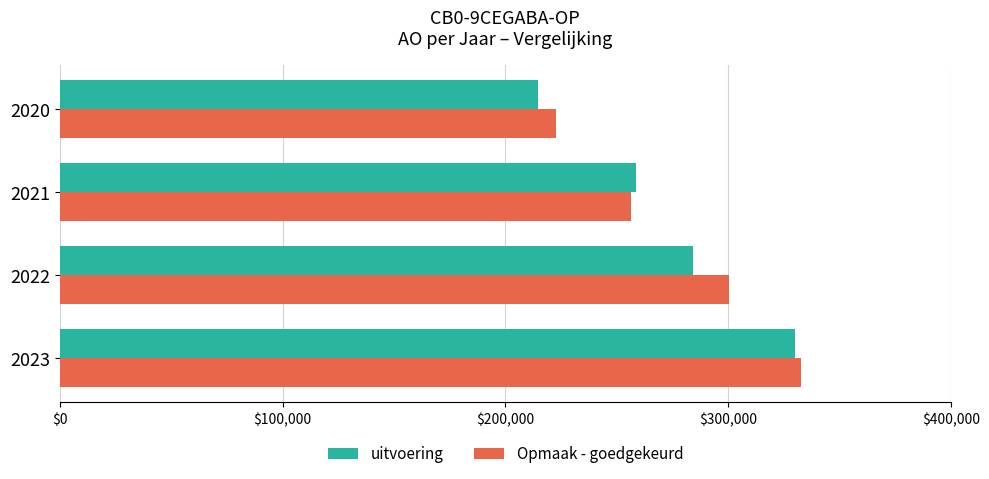

The value of uitvoering at 2021 is 258758. True or false?

True